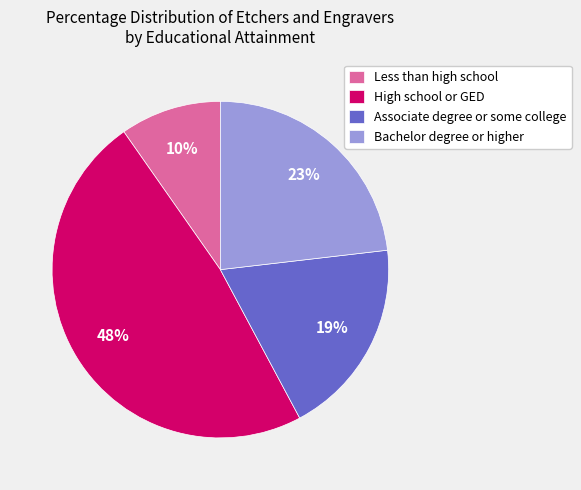

To the nearest percent, what is the difference between the largest and smallest slice percentages?

38%